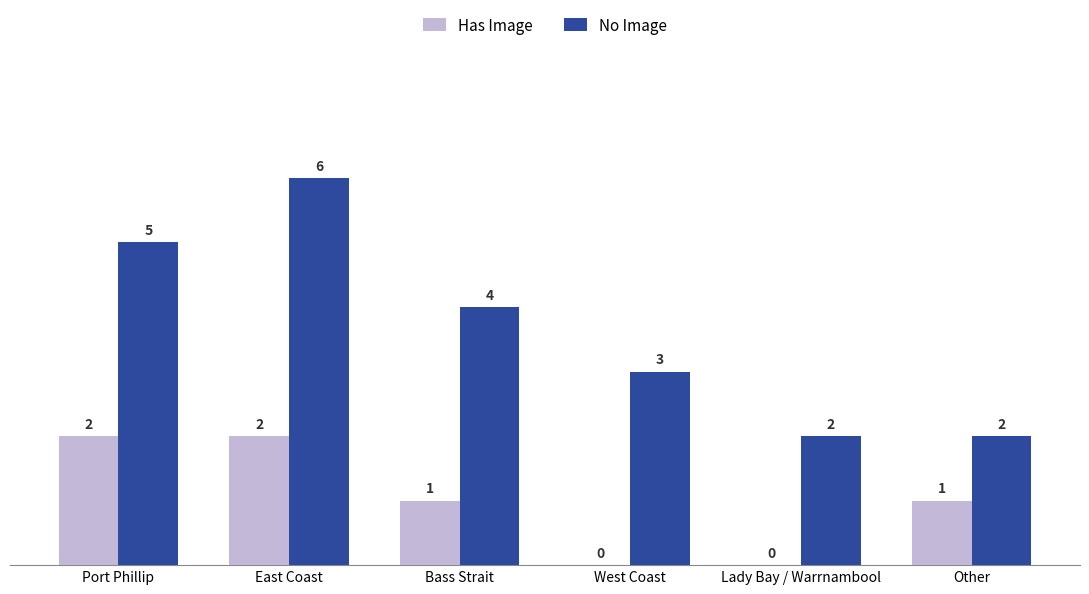

Reading left to right, list all the values displayed in this chart.

Has Image: Port Phillip=2	East Coast=2	Bass Strait=1	West Coast=0	Lady Bay / Warrnambool=0	Other=1
No Image: Port Phillip=5	East Coast=6	Bass Strait=4	West Coast=3	Lady Bay / Warrnambool=2	Other=2